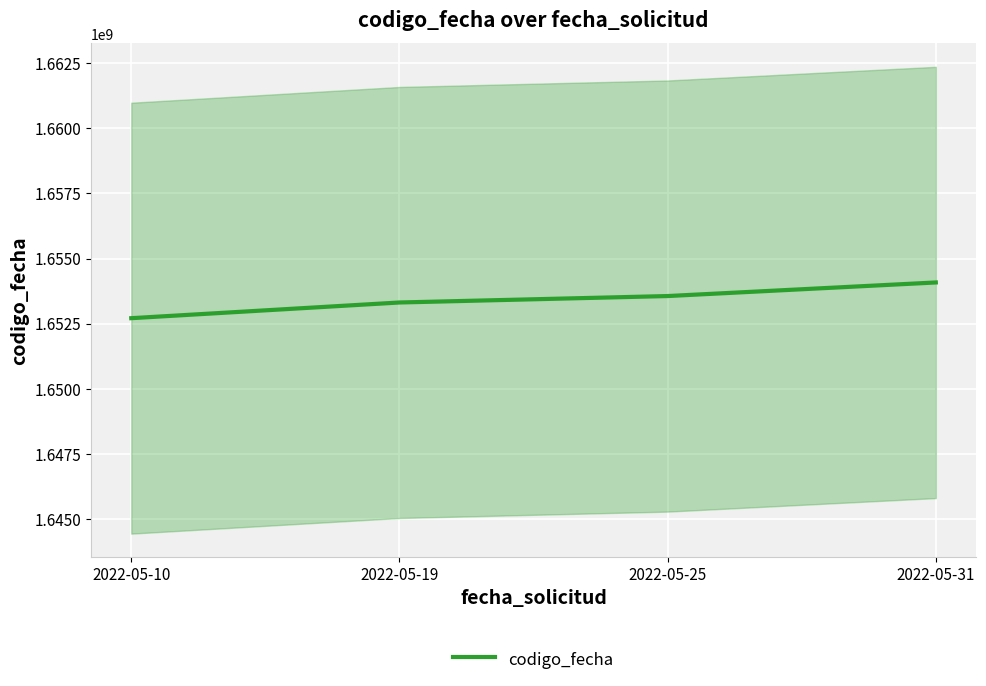

True or false: there are more than 1 points higher than both neighbors.

False